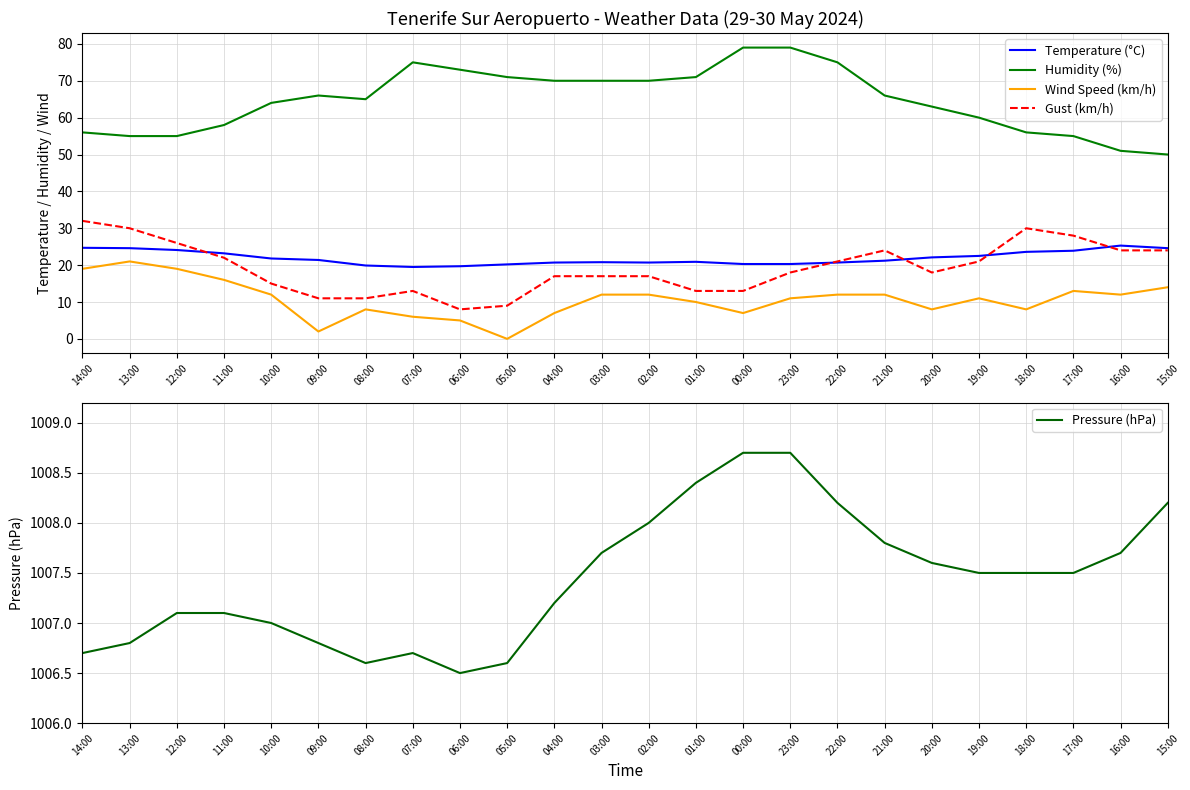

True or false: Wind Speed (km/h) has more than 2 points higher than both neighbors.

True